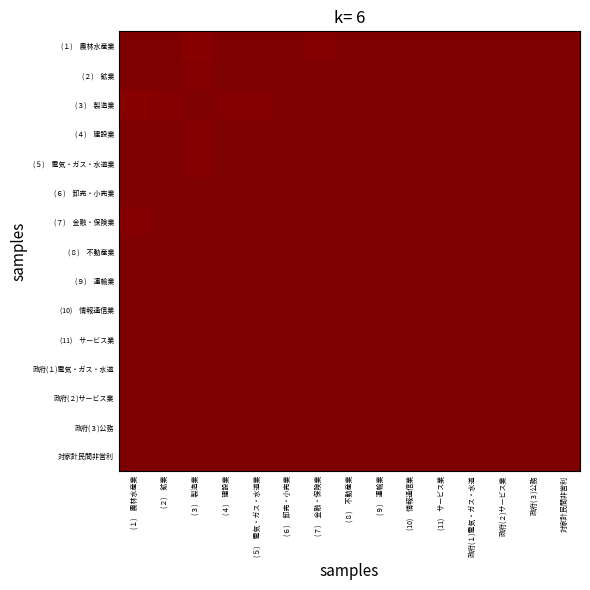

What is the total value across all series at 政府(２)サービス業?

15.0